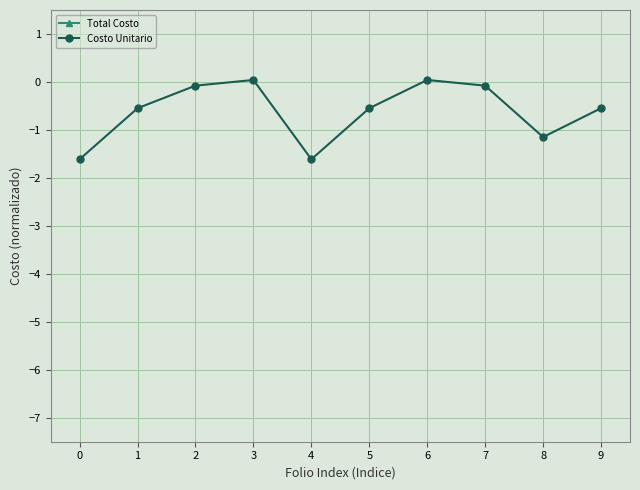

Where is the first local minimum for Costo Unitario?

4